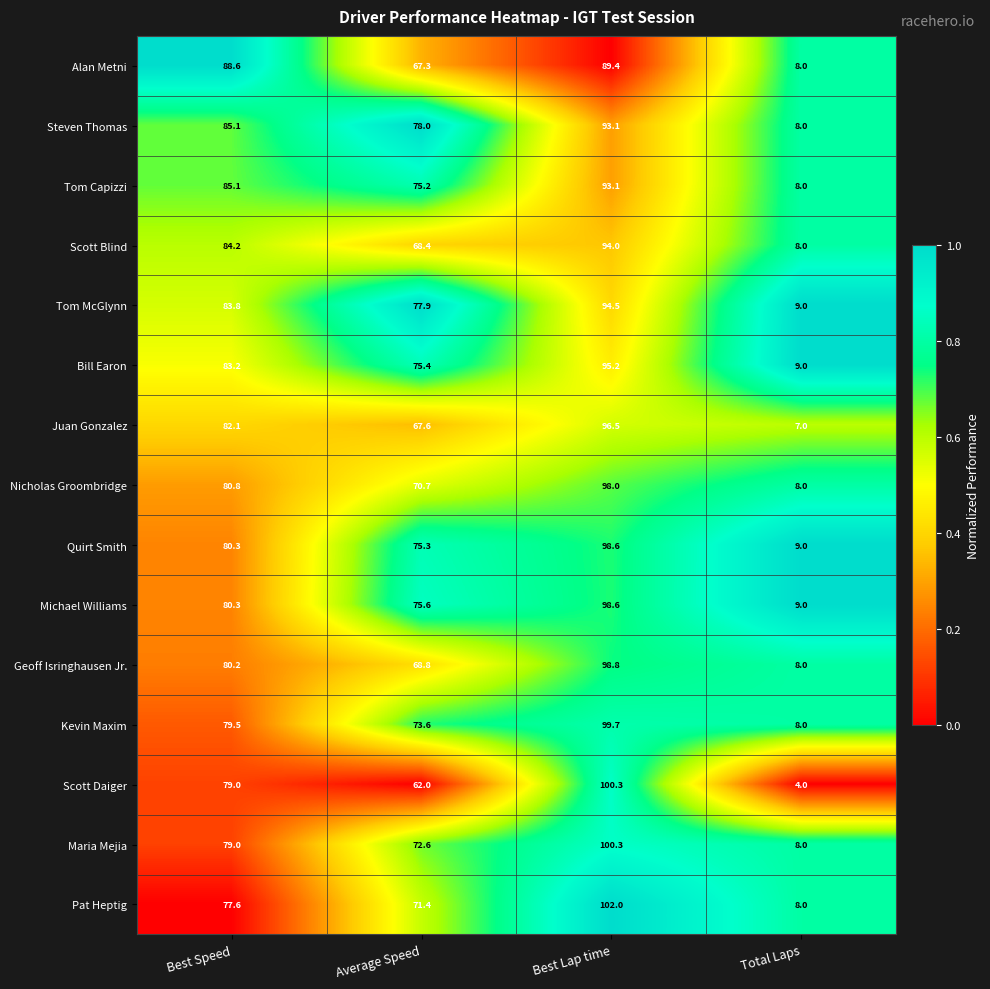

Where is Geoff Isringhausen Jr. nearest to the value 53?

Average Speed